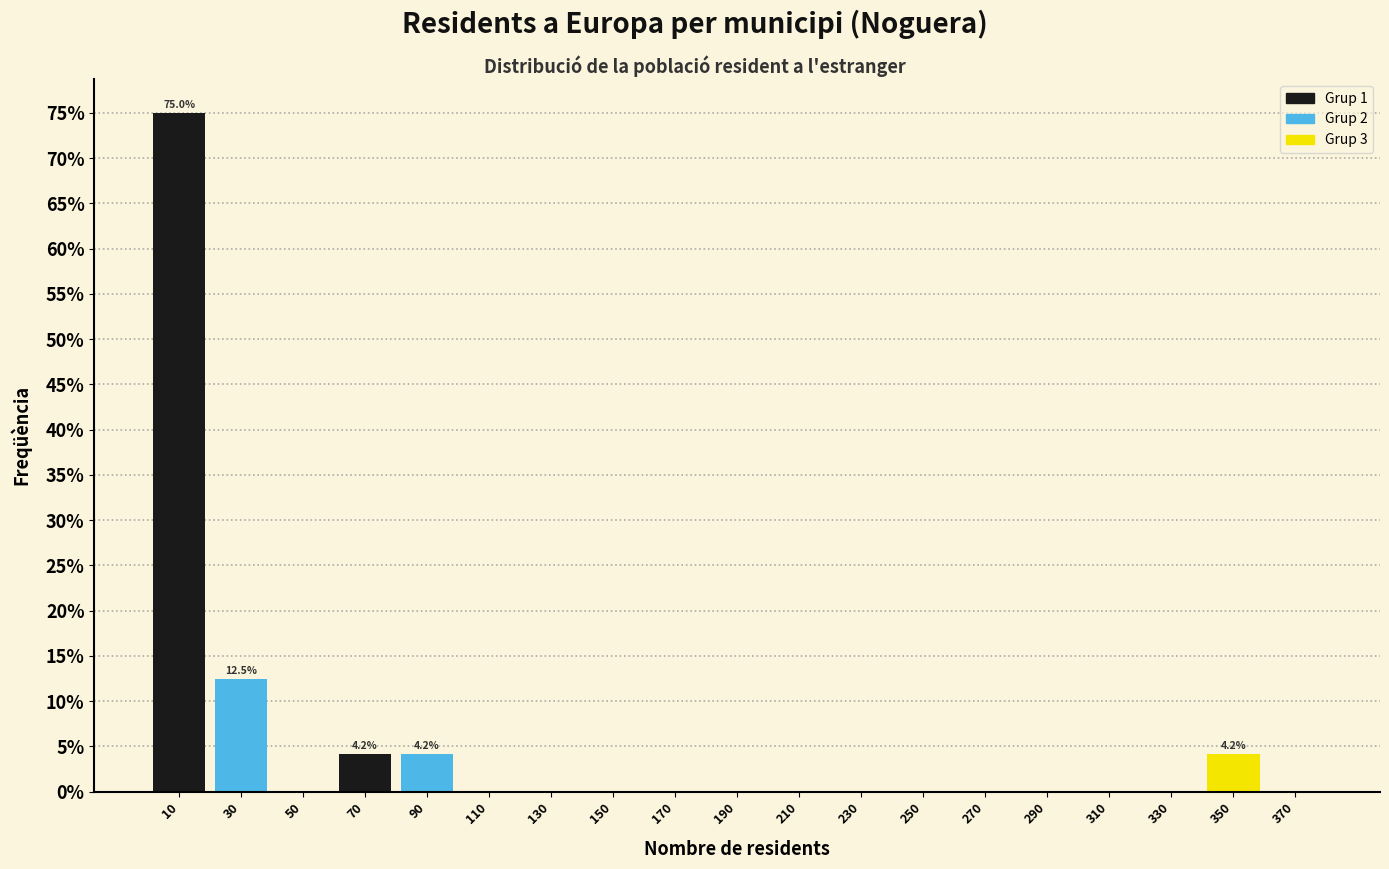

Over which range of the x-axis is the bar tallest?

0 to 20